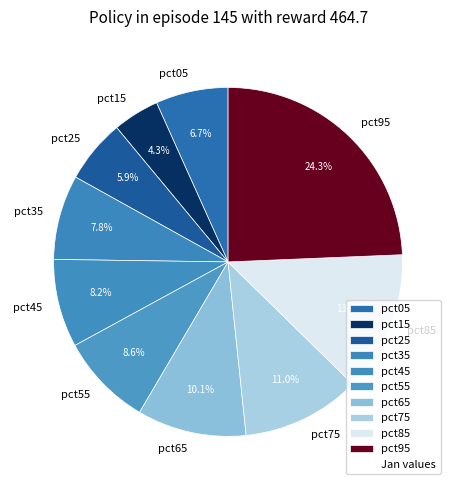

Does pct75 account for over 50% of the chart?

No